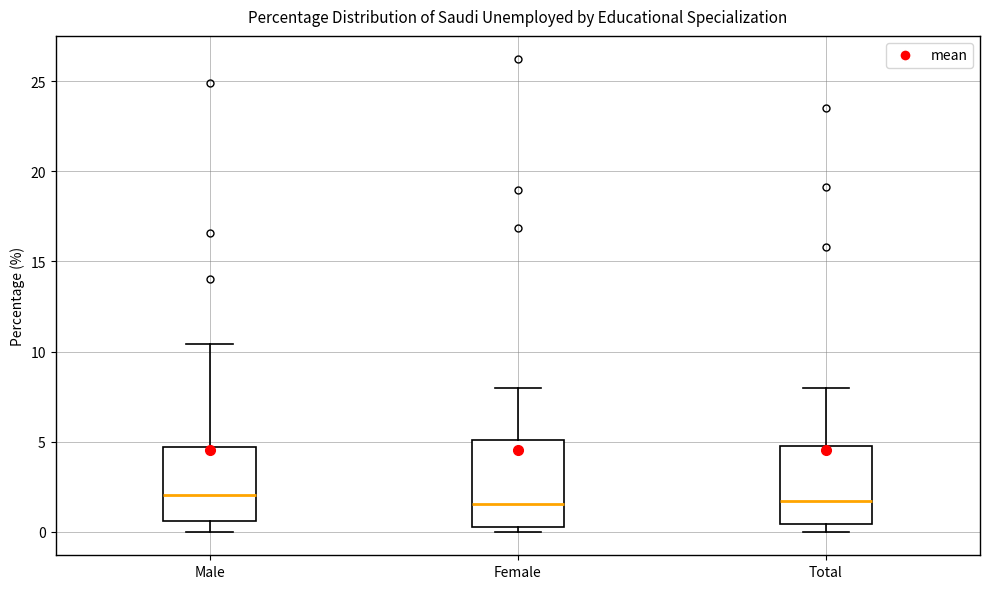

Reading left to right, transcribe this box plot: for each box, give where its median line is, the range the box spans, and where its two whiskers end, as read against the y-axis. The values are not printed on the chart, so give them approximately, as read against the axis.

Male: median 2.0, box 0.5 to 4.5, whiskers 0.0 to 10.5
Female: median 1.5, box 0.5 to 5.0, whiskers 0.0 to 8.0
Total: median 1.5, box 0.5 to 5.0, whiskers 0.0 to 8.0